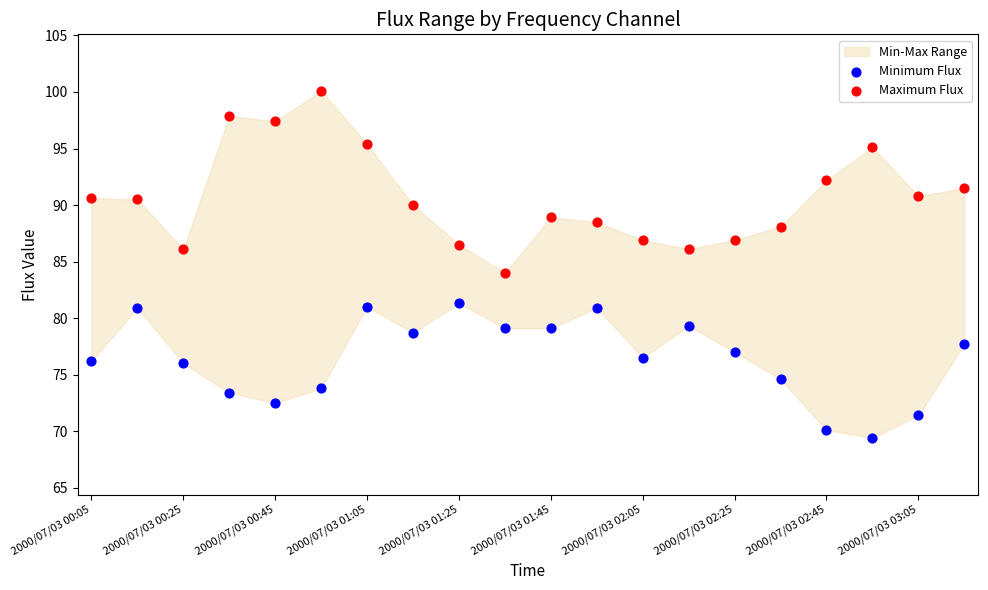

Which series contains the highest Y value?

Maximum Flux